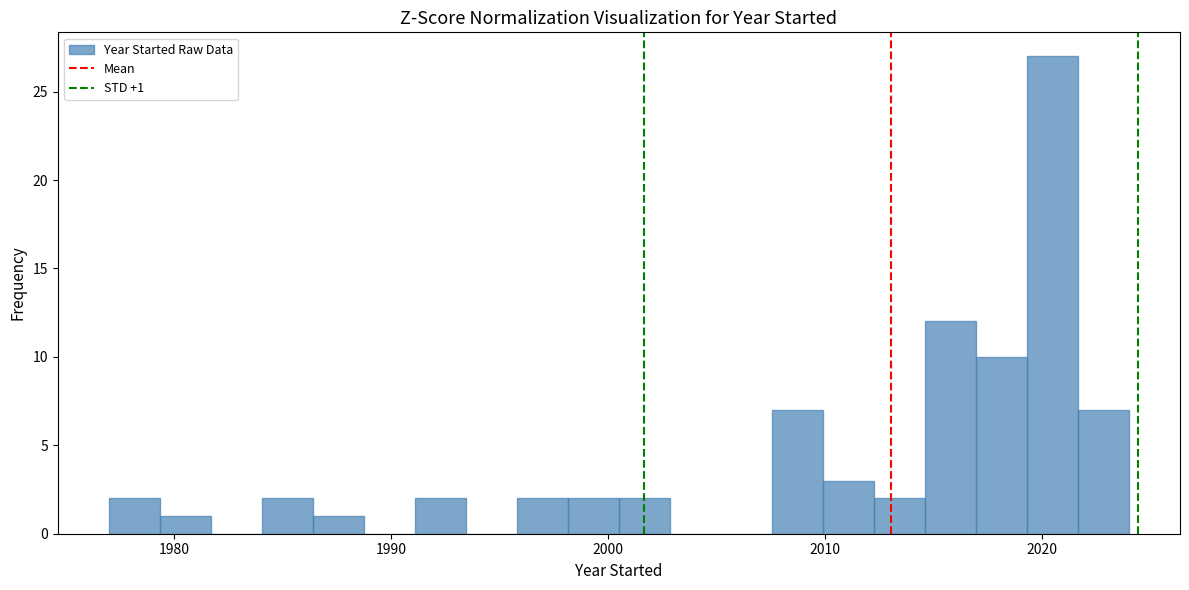

Around what value on the x-axis is the tallest bar? Give the approximate position of its centre, as read against the axis.

2020